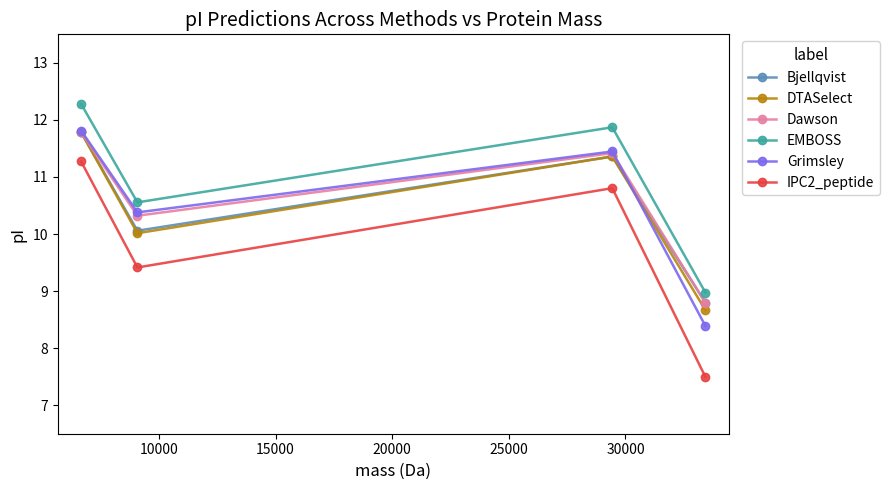

True or false: Dawson and IPC2_peptide cross at least once.

False